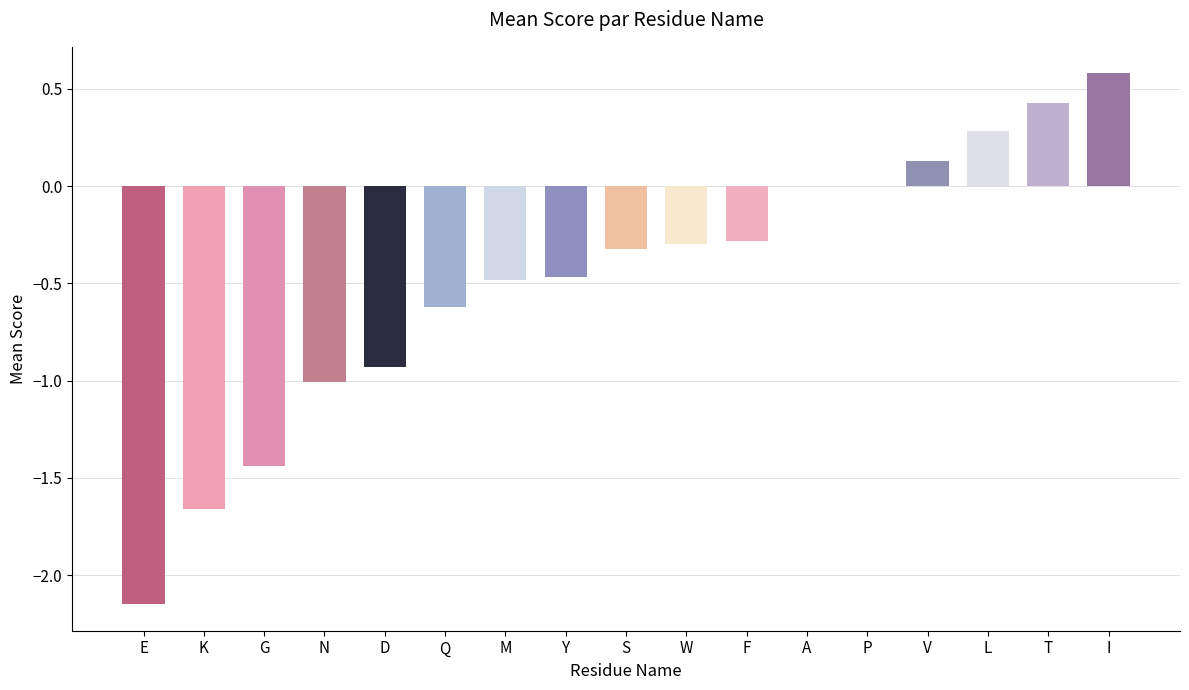

What is the sum of the values at Q and D?

-1.6